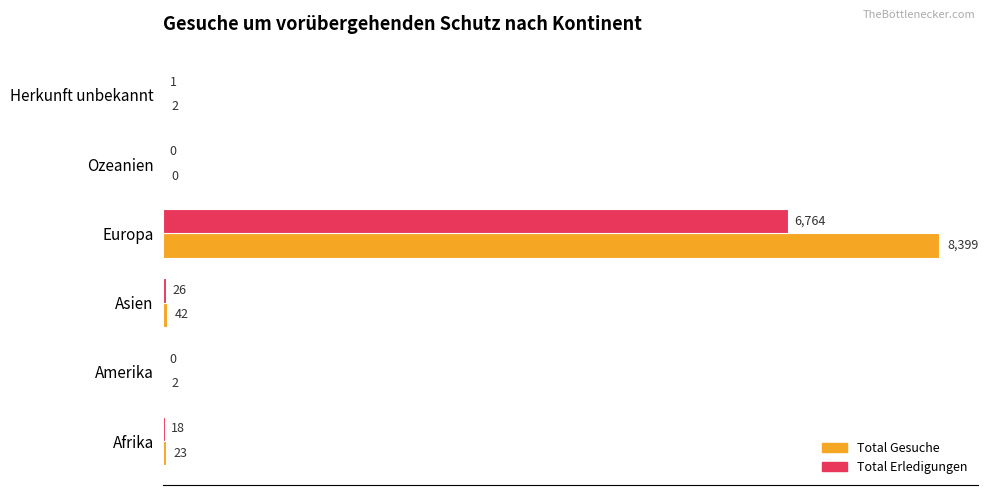

What is the sum of all Total Gesuche values?

8468